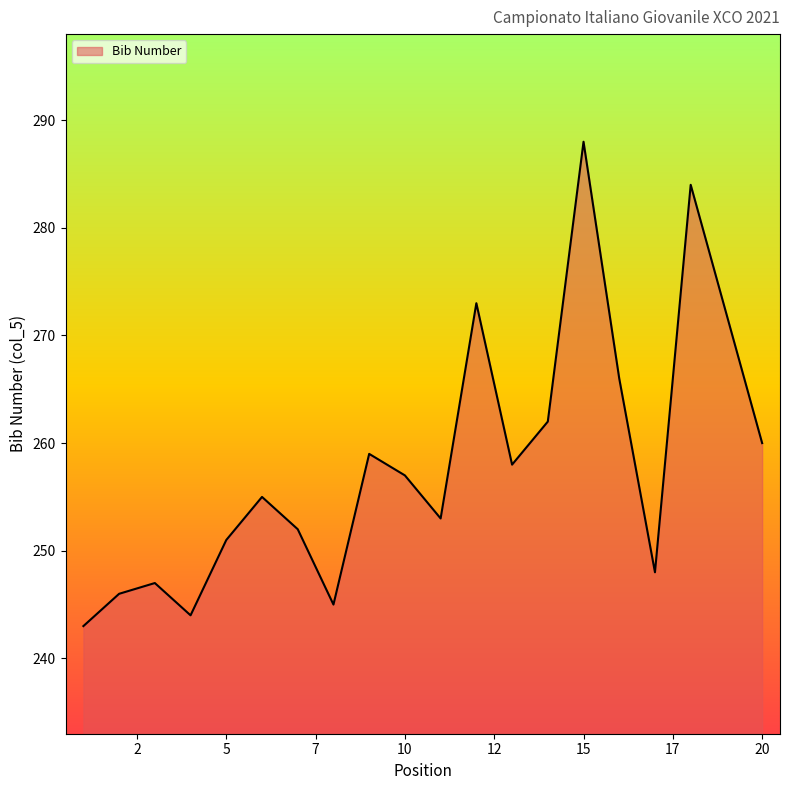

What is the maximum value shown in the chart?

288